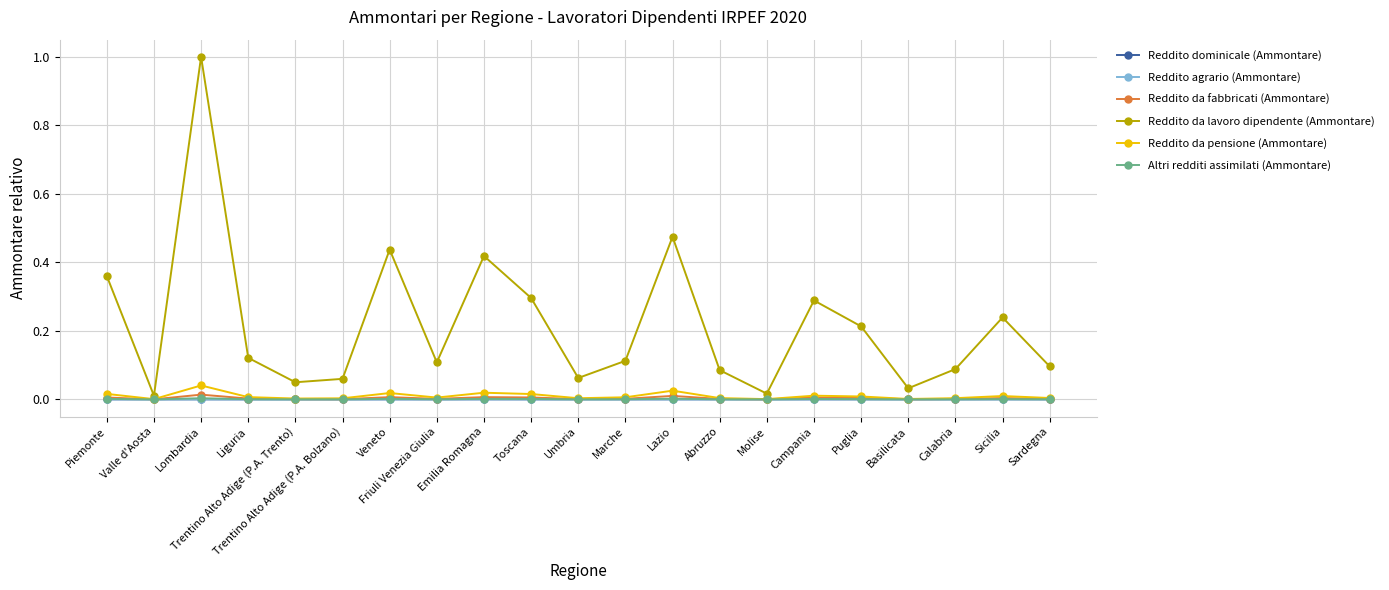

What are all the series names shown in the legend?

Reddito dominicale (Ammontare), Reddito agrario (Ammontare), Reddito da fabbricati (Ammontare), Reddito da lavoro dipendente (Ammontare), Reddito da pensione (Ammontare), Altri redditi assimilati (Ammontare)